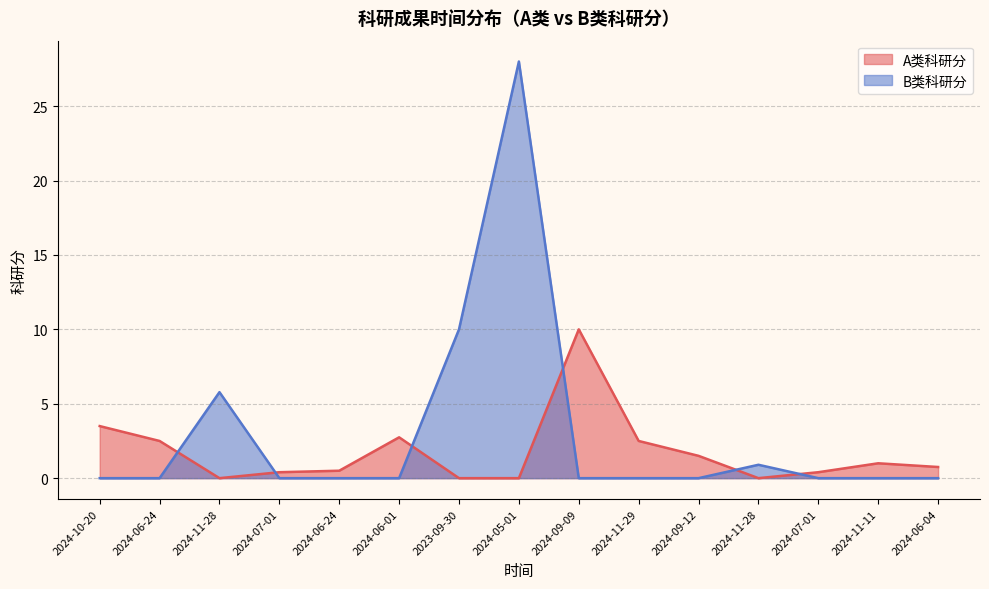

Where is B类科研分 nearest to the value 14?

2023-09-30